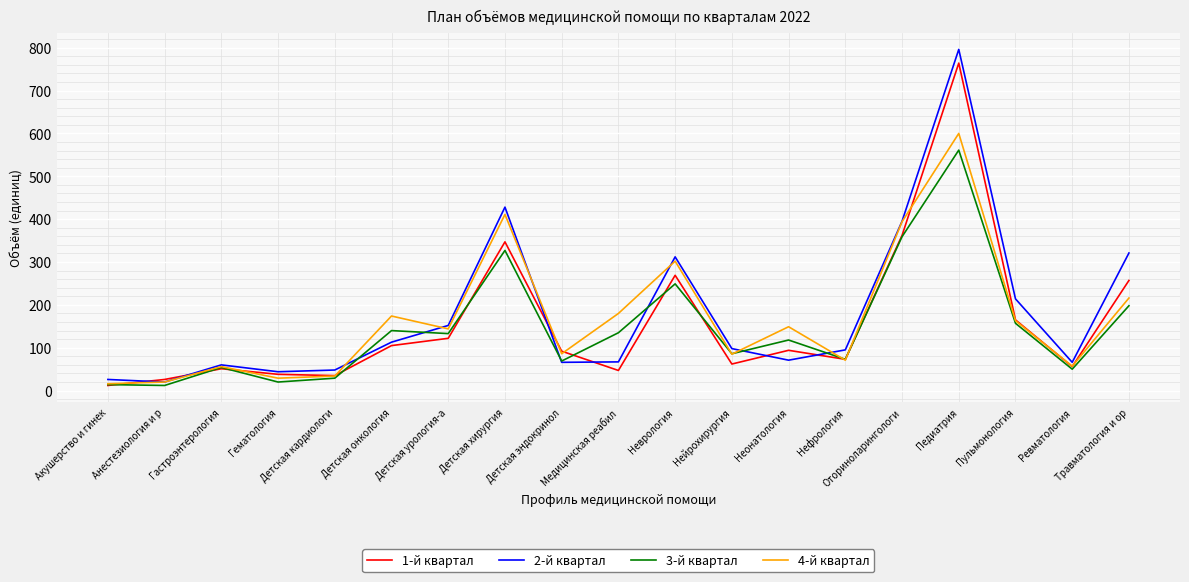

Which category has the highest value in the 4-й квартал series?

Педиатрия